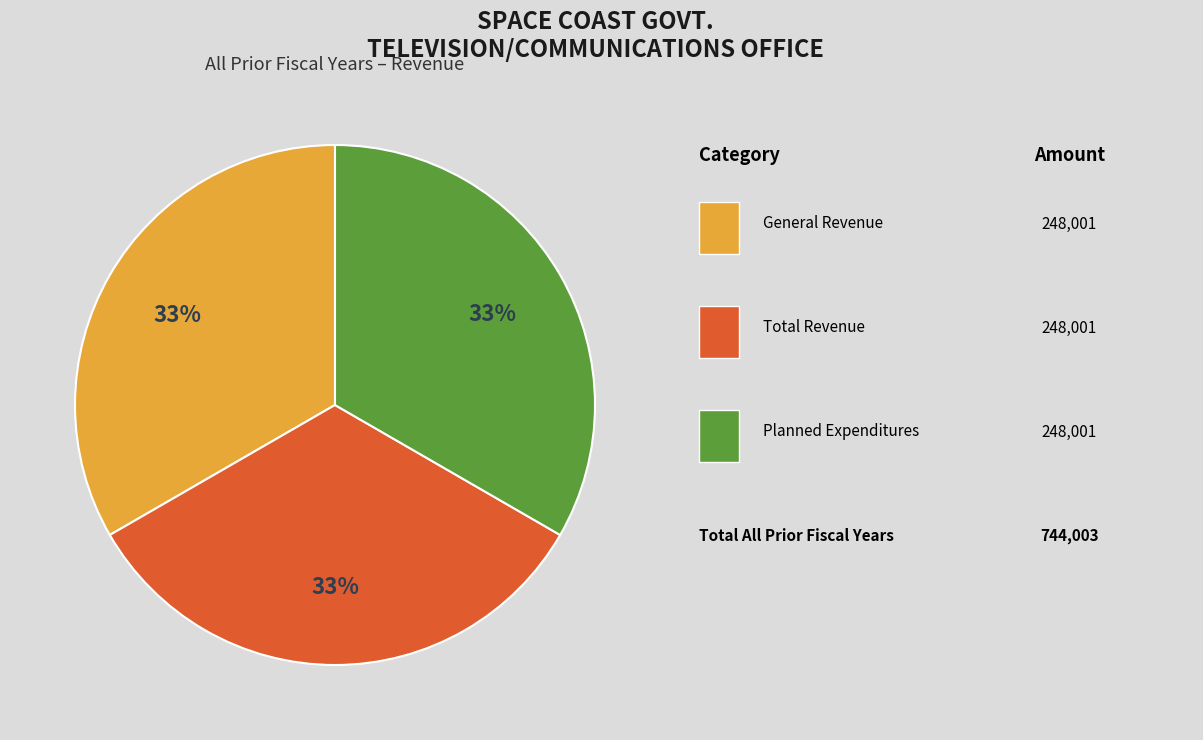

Is there any slice that represents more than half of the pie?

No